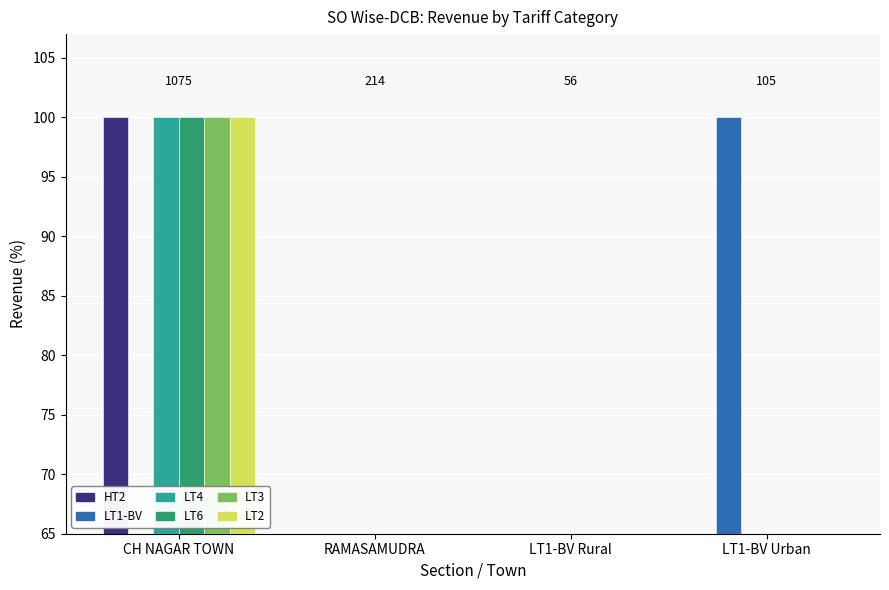

At which label is LT6 closest to 50?

CH NAGAR TOWN